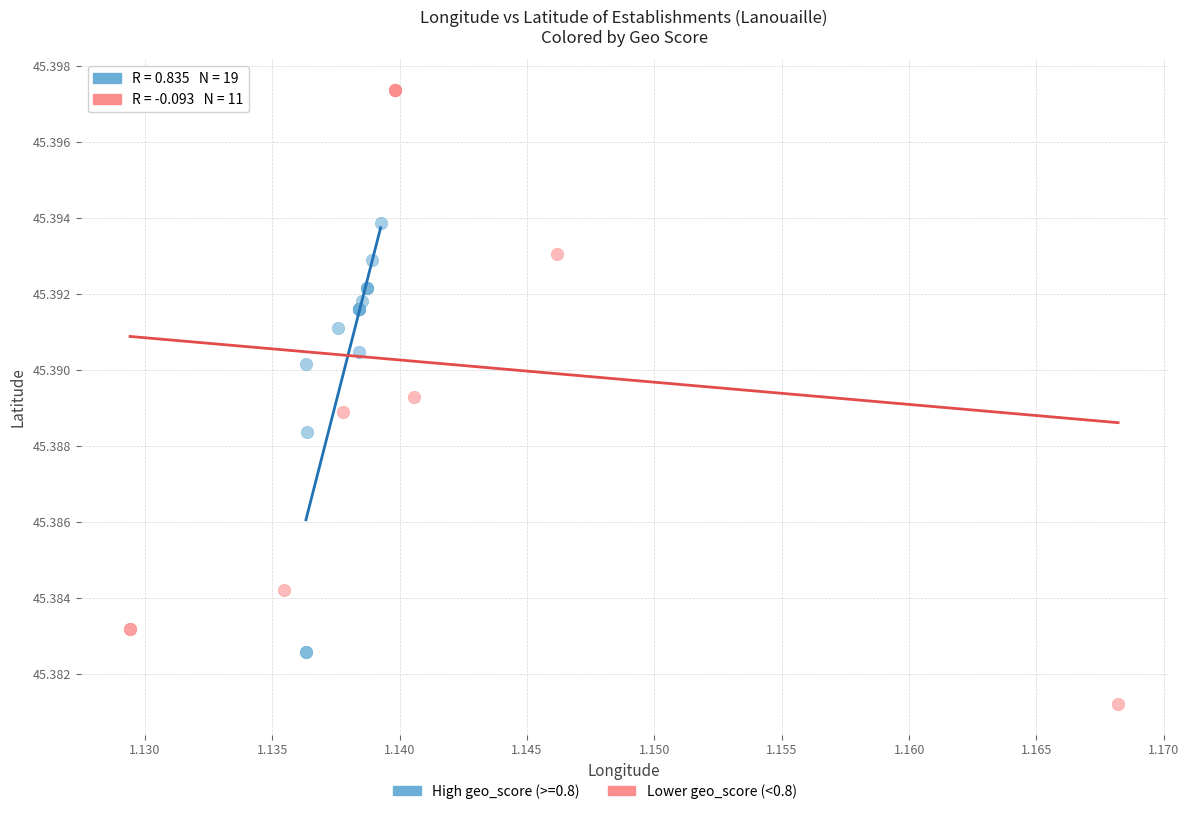

Which series contains the lowest Y value?

Lower geo_score (<0.8)